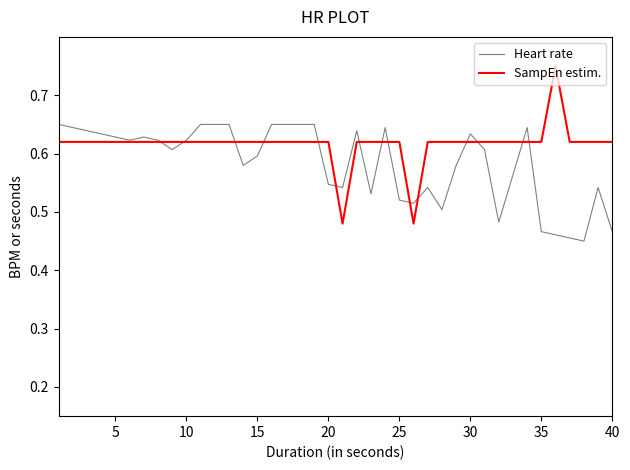

List the series in order of their overall mean, lowest first.

Heart rate, SampEn estim.